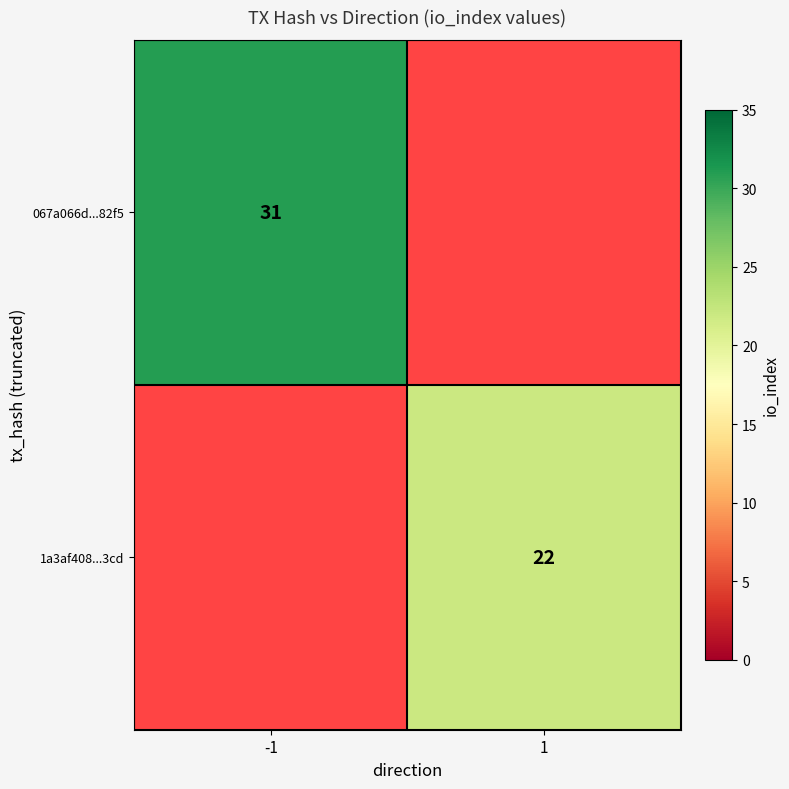

The 067a066d...82f5 series shows 31 at -1. True or false?

True